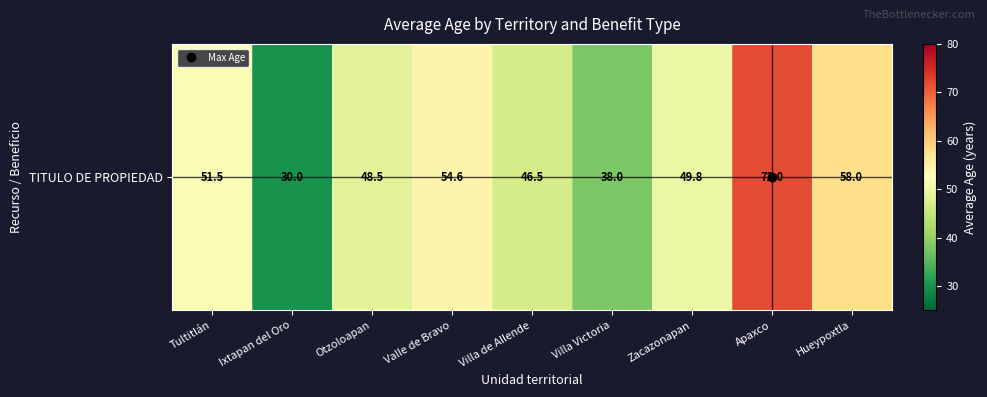

Approximately how many times larger is the value at Zacazonapan compared to Villa de Allende?

1.1